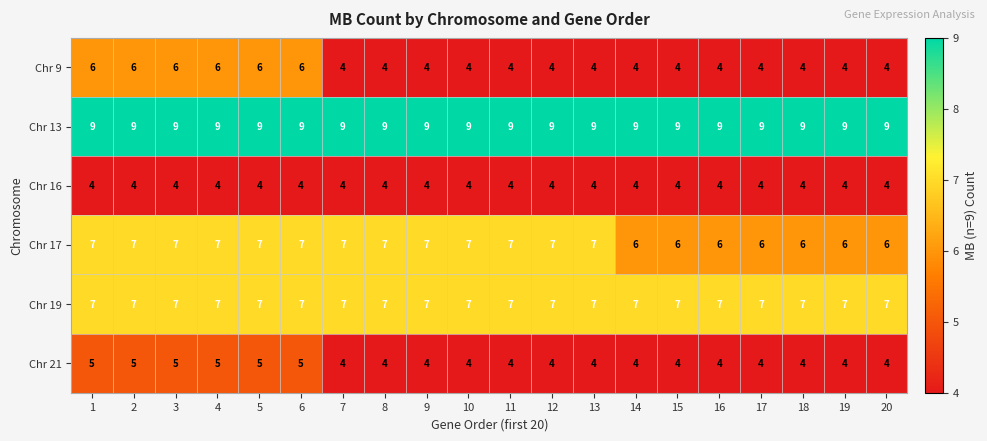

Between 3 and 19, which series saw the biggest shift?

Chr 9